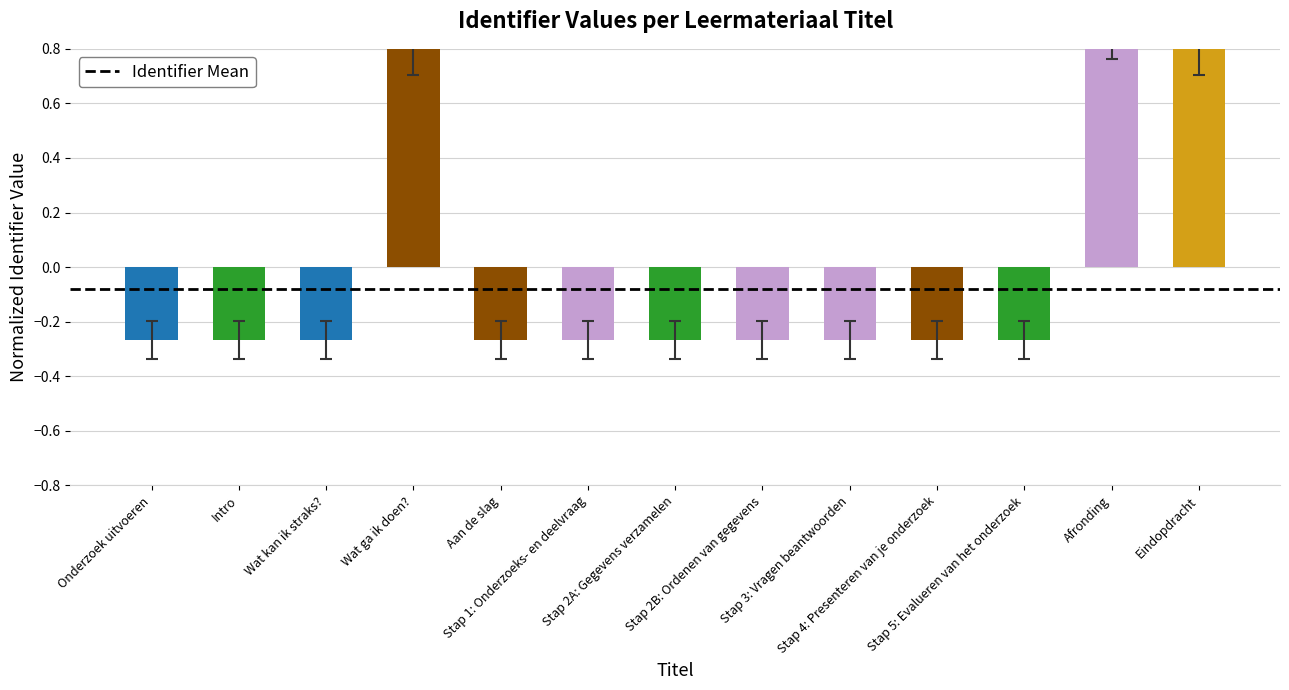

Is it true that the value at Eindopdracht is 0.9?

True